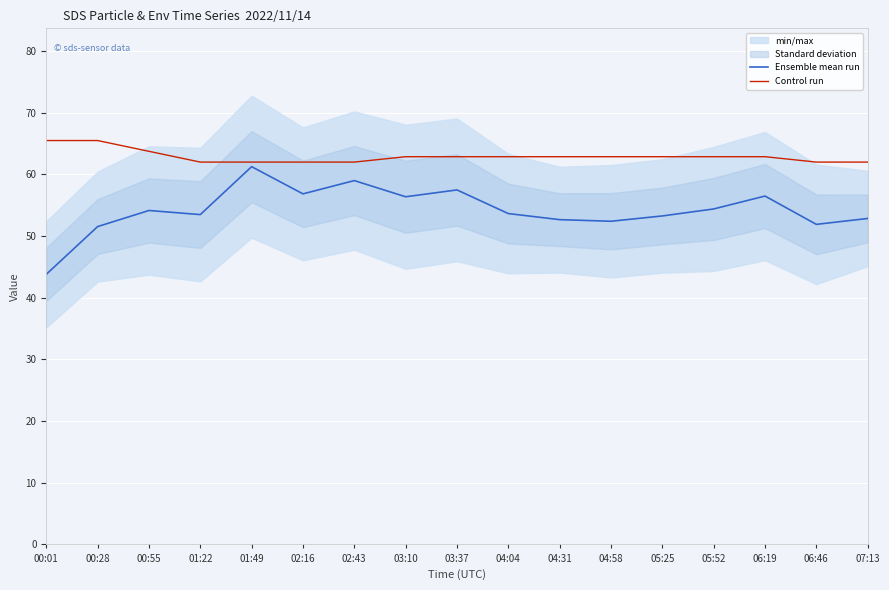

Which has a higher value, 00:01 or 01:49?

01:49